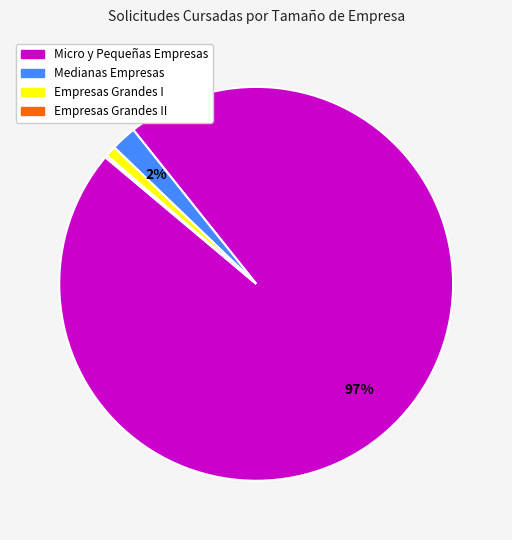

To the nearest percent, what is the difference between the largest and smallest slice percentages?

97%